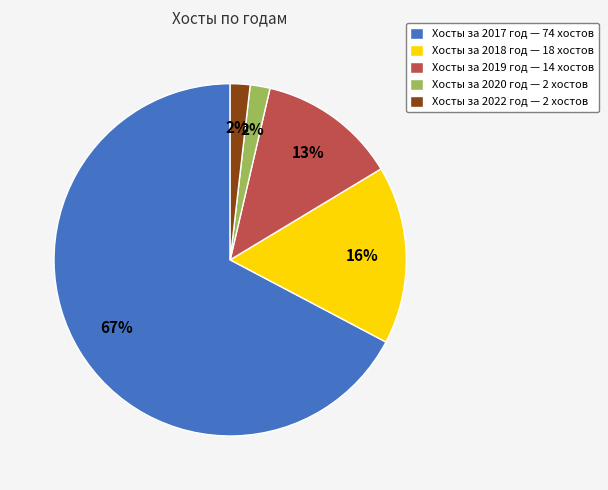

How many slices are in this pie chart?

5